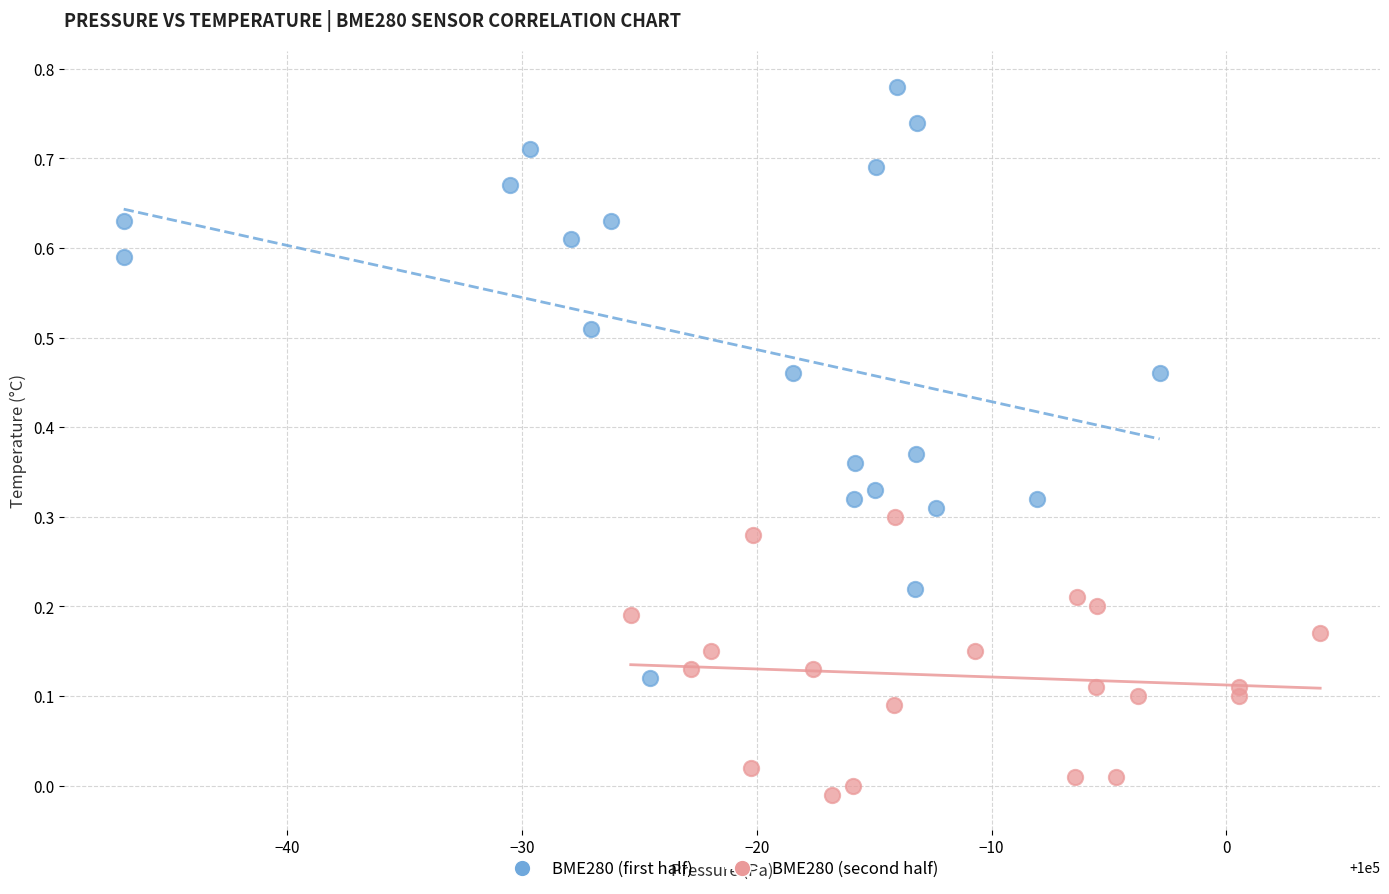

Which series has the largest Y range (max minus min)?

BME280 (first half)